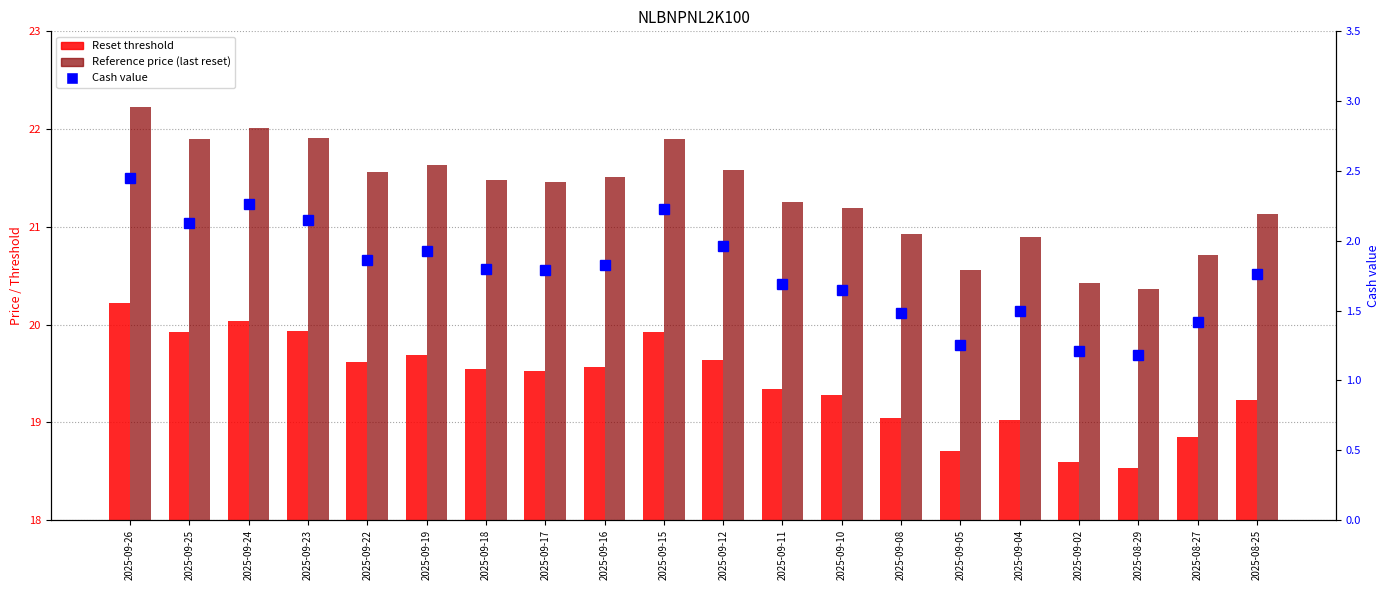

What is the value of the Reference price (last reset) bar at the 16th from the left?

20.9